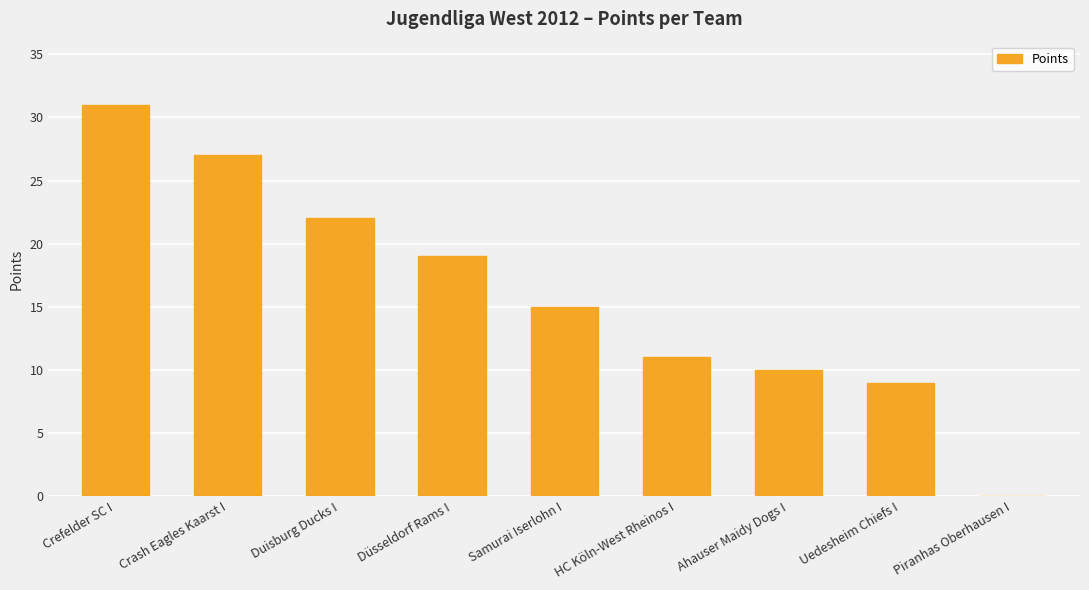

What is the sum of all values?

144